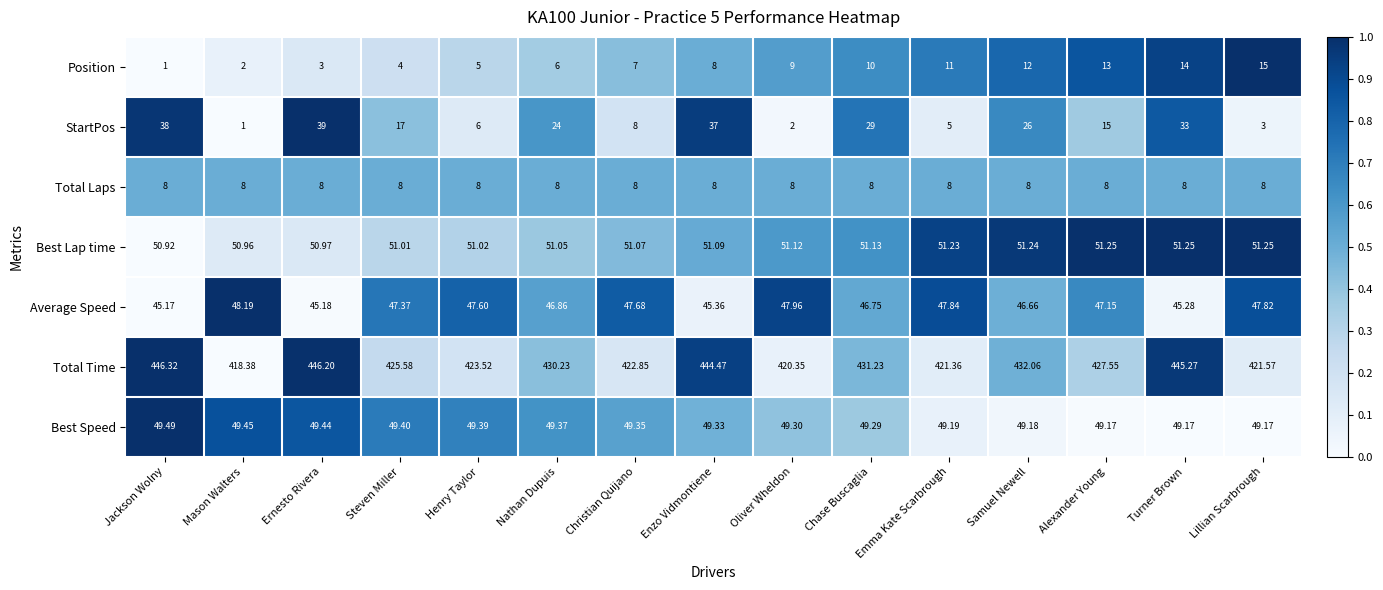

At which label is Average Speed closest to 46?

Enzo Vidmontiene